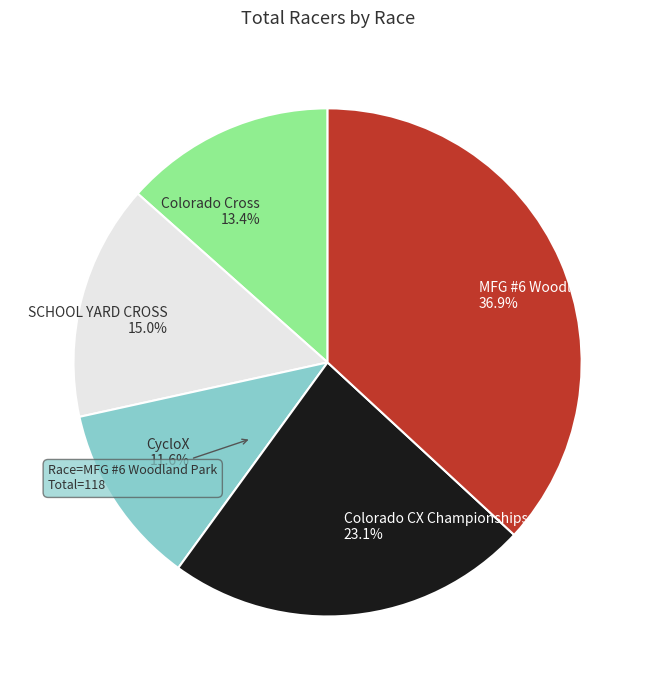

How many segments does this pie chart have?

5